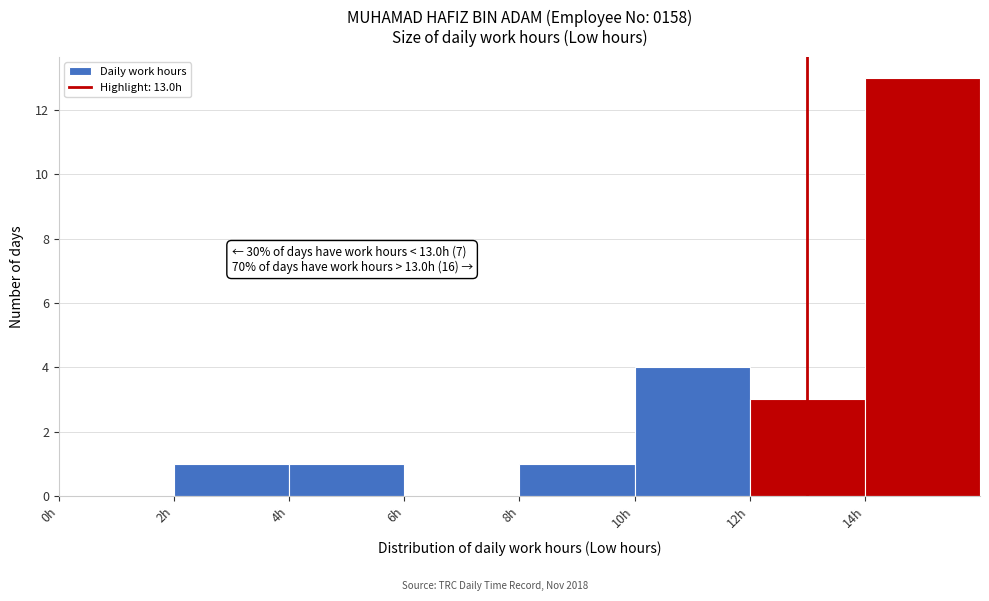

Which range on the x-axis has the tallest bar?

14 to 16